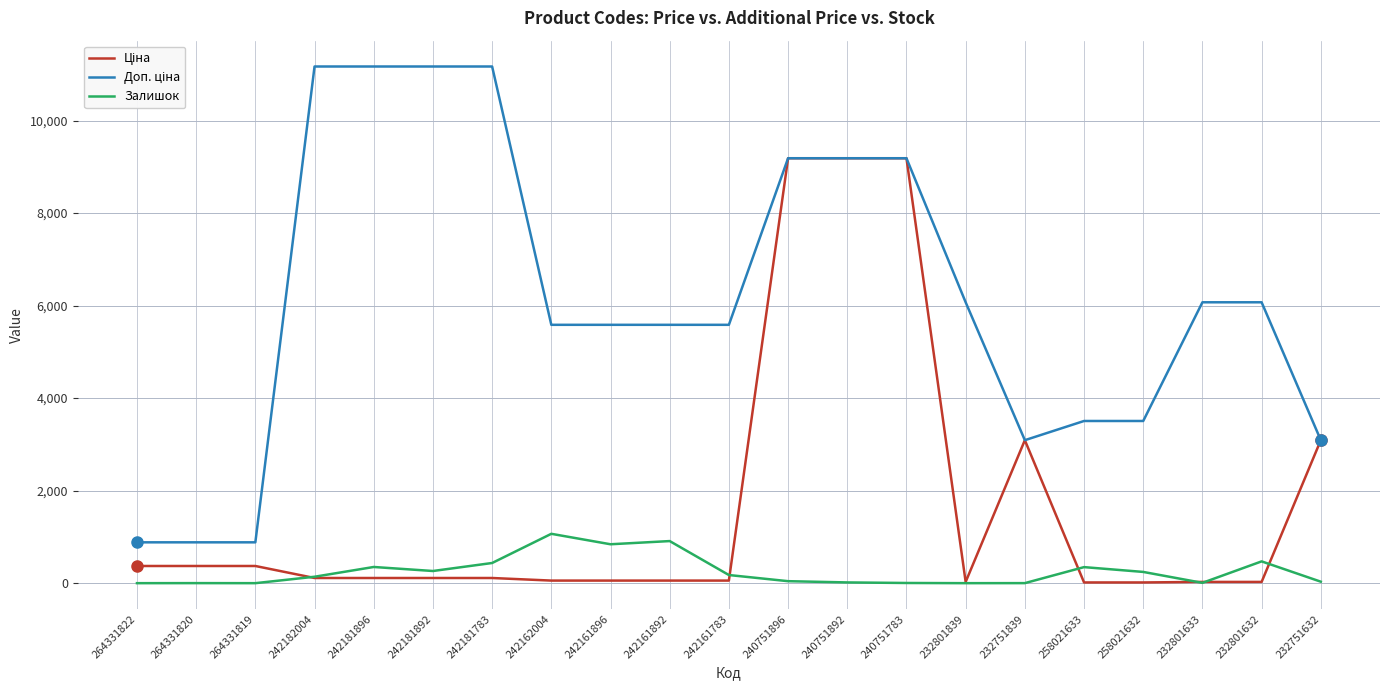

What is the difference between the highest and lowest values at 264331819?

883.0